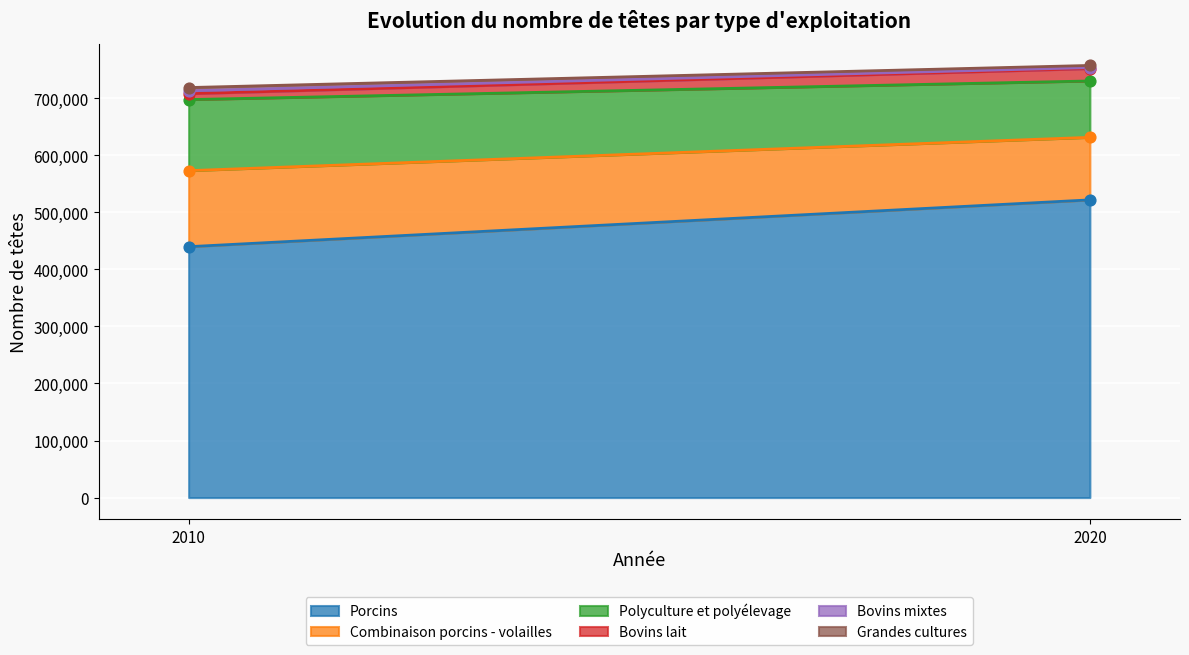

Which series has the largest total across all categories?

Porcins